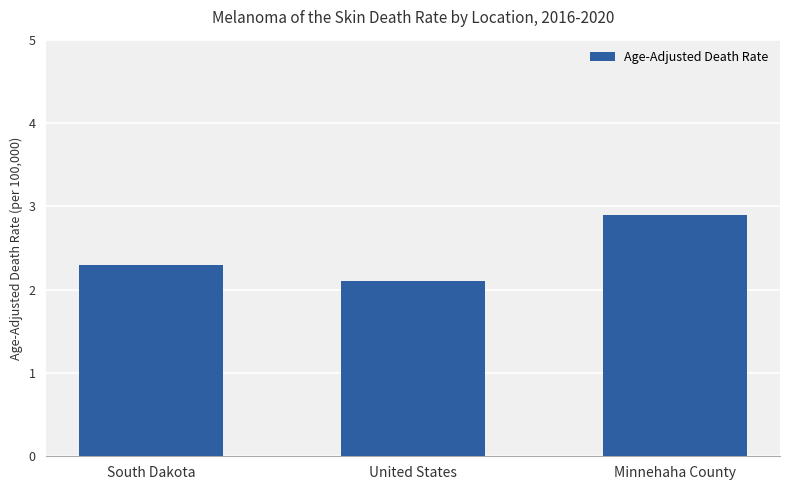

What is the change in value from South Dakota to Minnehaha County?

+0.6